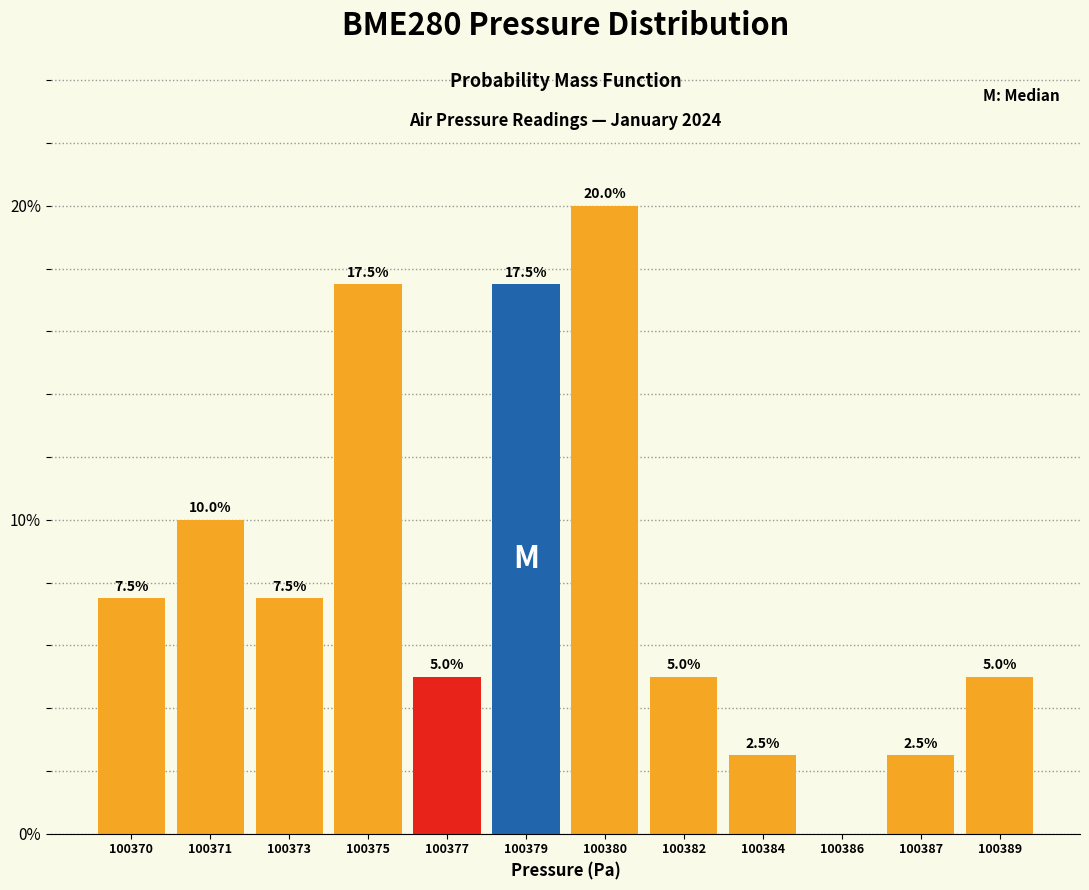

Reading left to right, list all the values displayed in this chart.

100370=7.5	100371=10.0	100373=7.5	100375=17.5	100377=5.0	100379=17.5	100380=20.0	100382=5.0	100384=2.5	100386=0.0	100387=2.5	100389=5.0